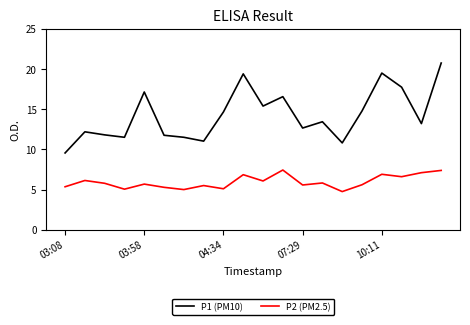

Rank the series by their average value, from lowest to highest.

P2 (PM2.5), P1 (PM10)